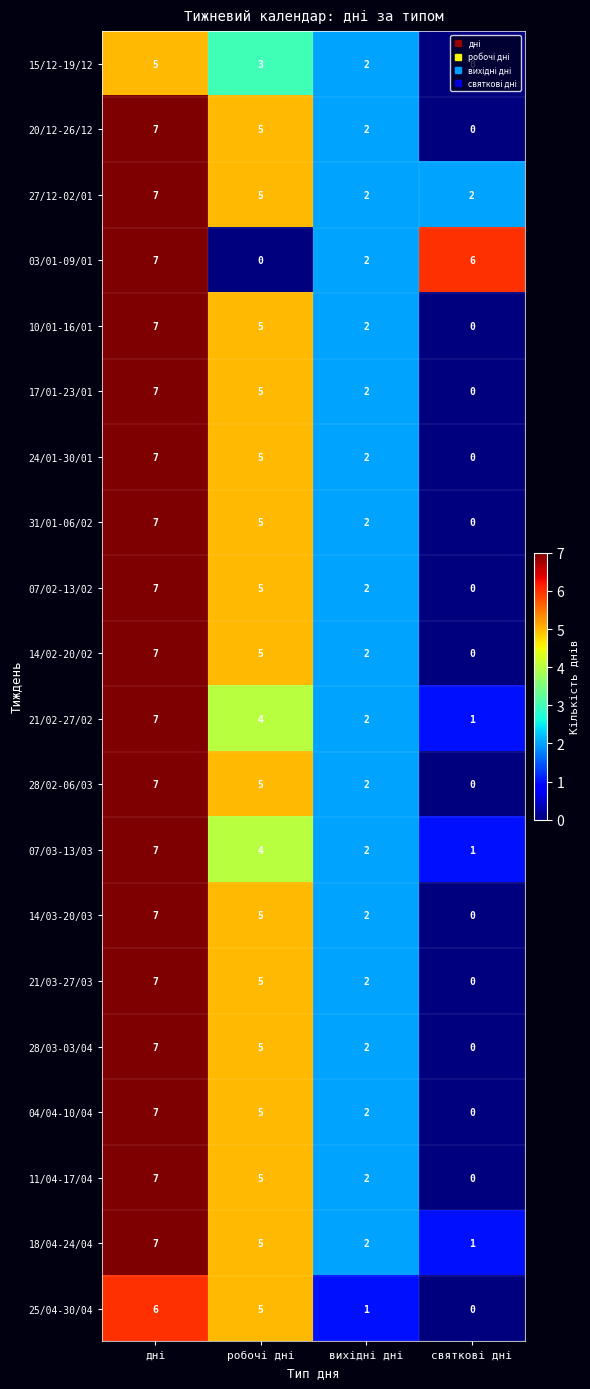

How many values in the 28/03-03/04 series are below 5?

2